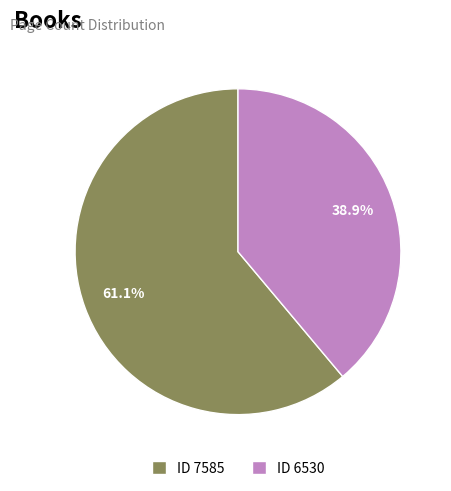

What percentage is NOT represented by ID 7585?

38.9%